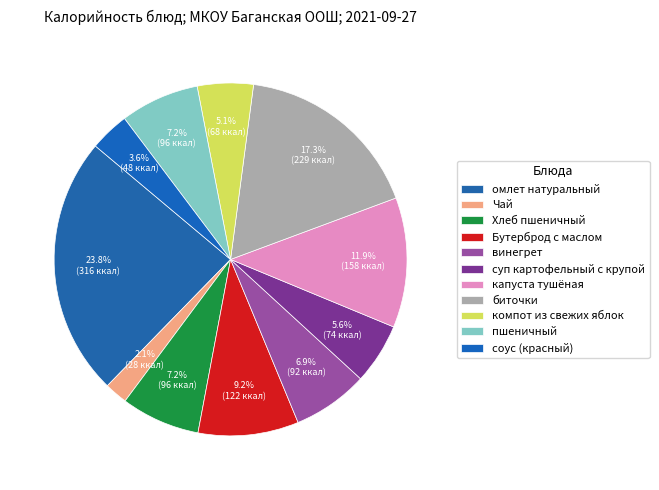

Which slice is the smallest?

Чай